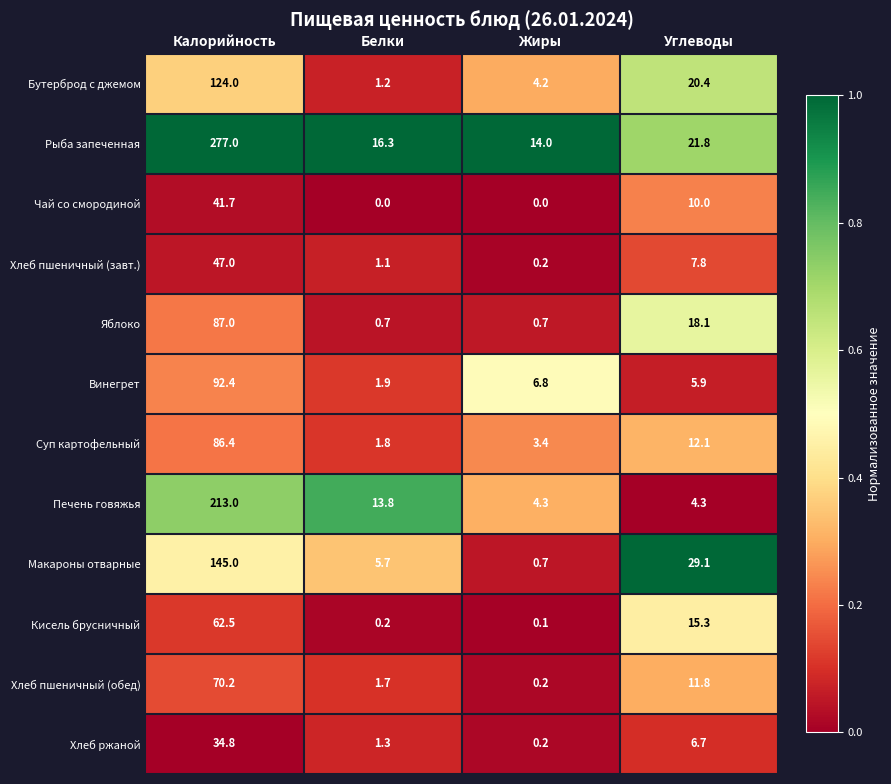

What is the maximum value shown in the chart?

277.0